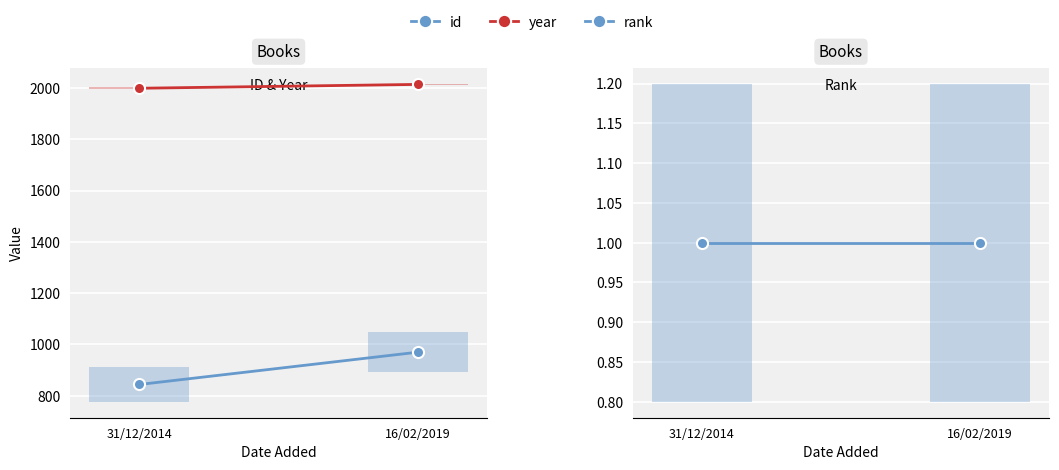

Reading right to left, transcribe all the data shown in this chart.

id: 970	844
year: 2014	1999
rank: 1	1